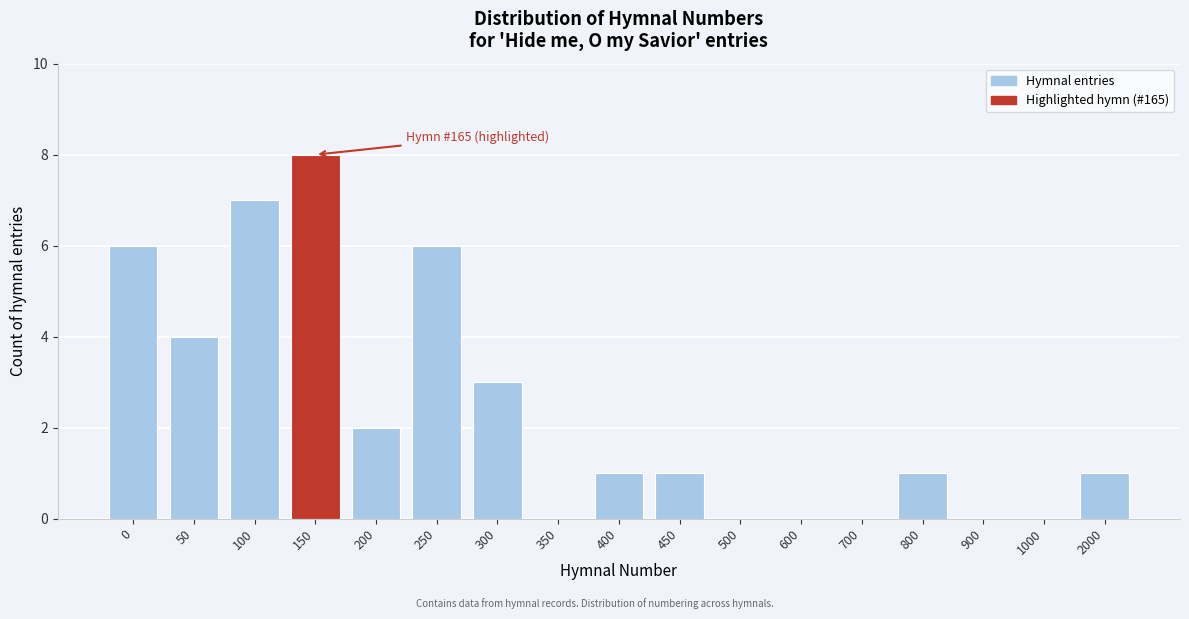

Reading right to left, extract all data points from this chart.

2000=1	1000=0	900=0	800=1	700=0	600=0	500=0	450=1	400=1	350=0	300=3	250=6	200=2	150=8	100=7	50=4	0=6